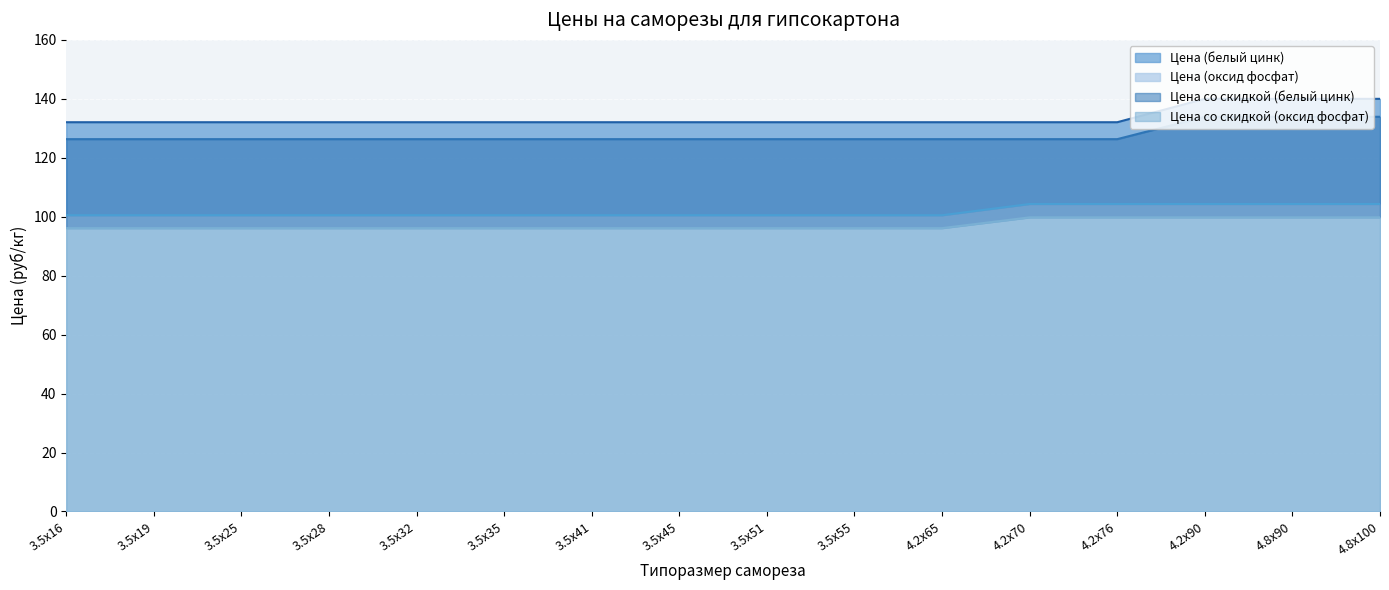

What is the smallest value displayed?

96.1